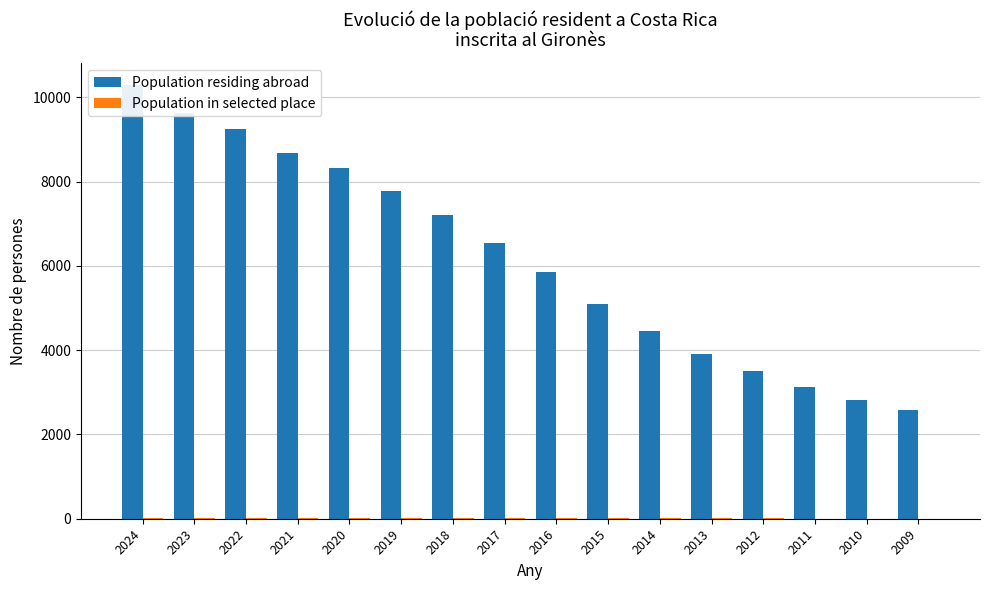

Is the value of Population in selected place at 2021 greater than the value of Population residing abroad at 2024?

No